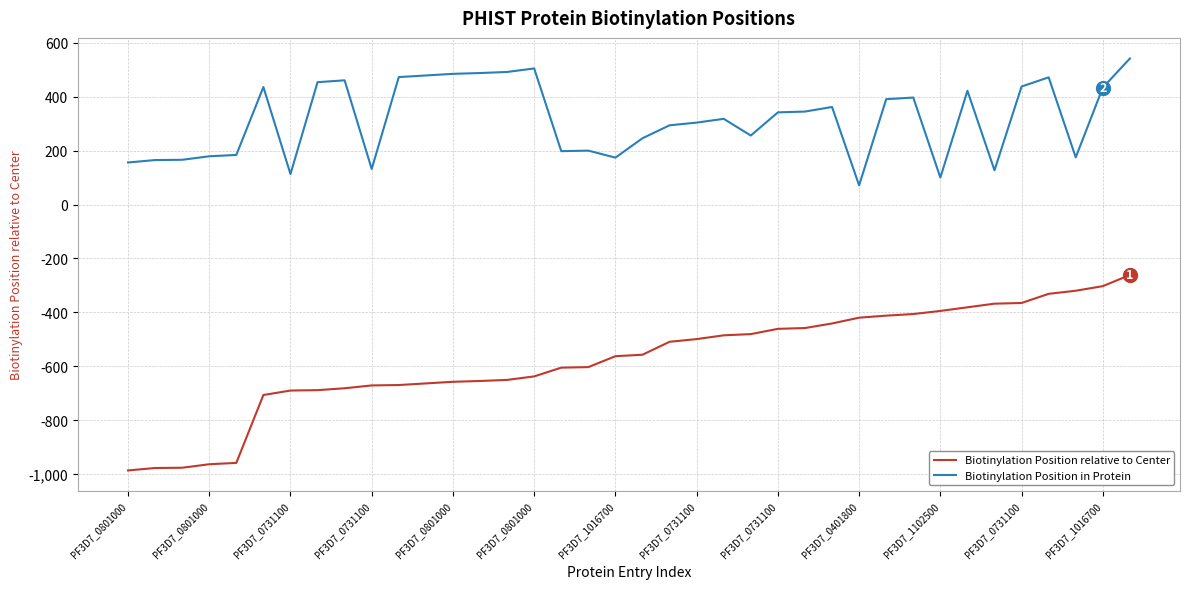

What is the minimum value shown in the chart?

-987.0